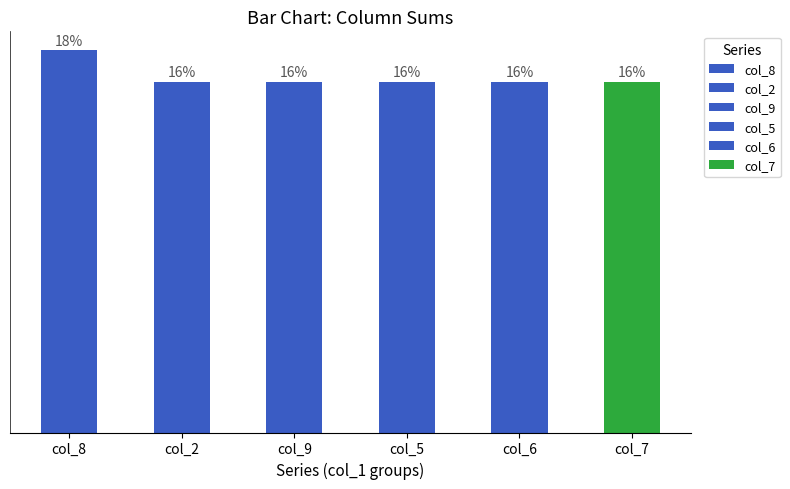

Which series has the largest range (max minus min)?

col_8